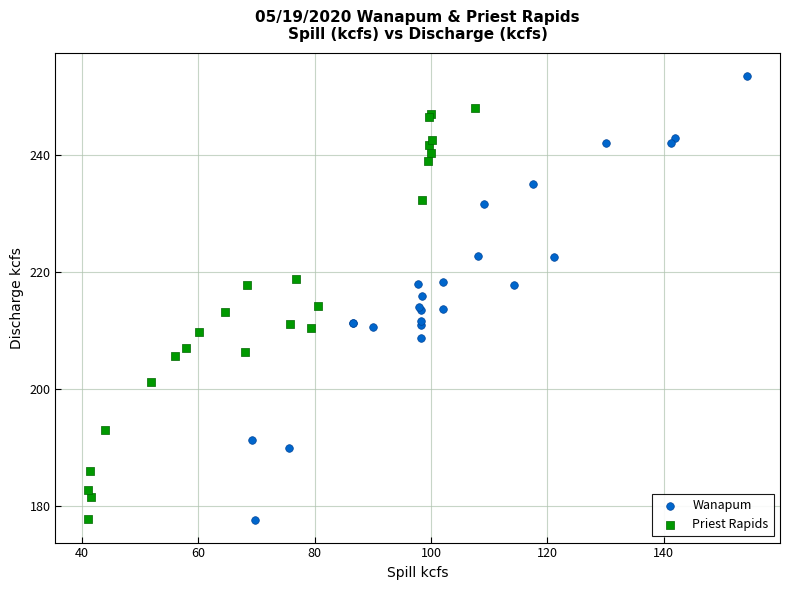

Which series reaches the maximum Y coordinate?

Wanapum